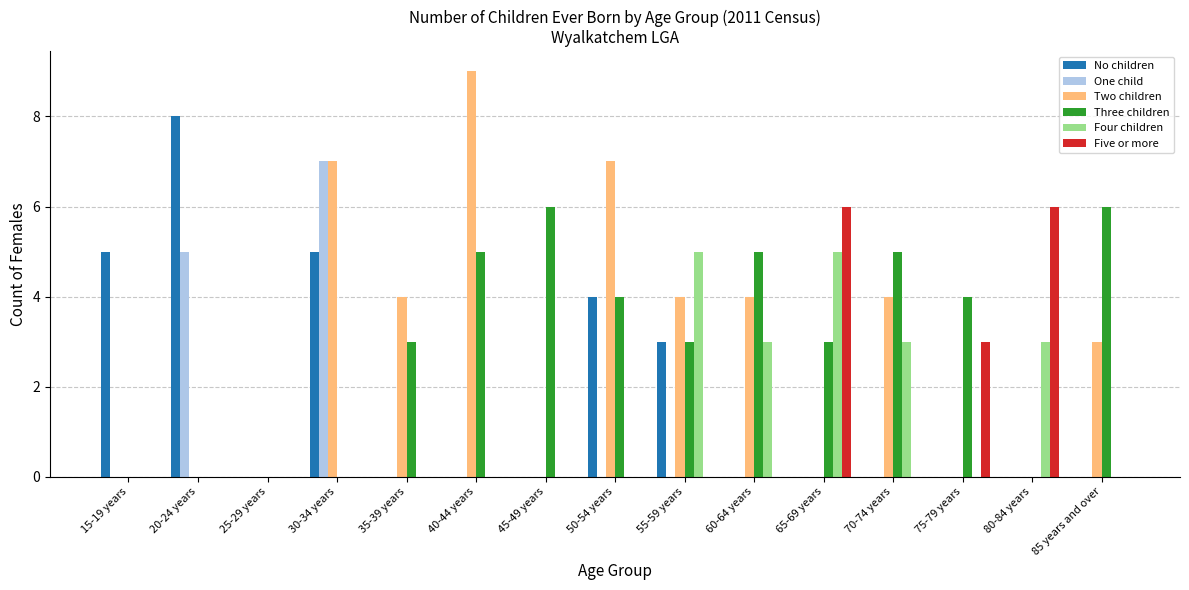

At which category does the chart reach its peak across all series?

40-44 years